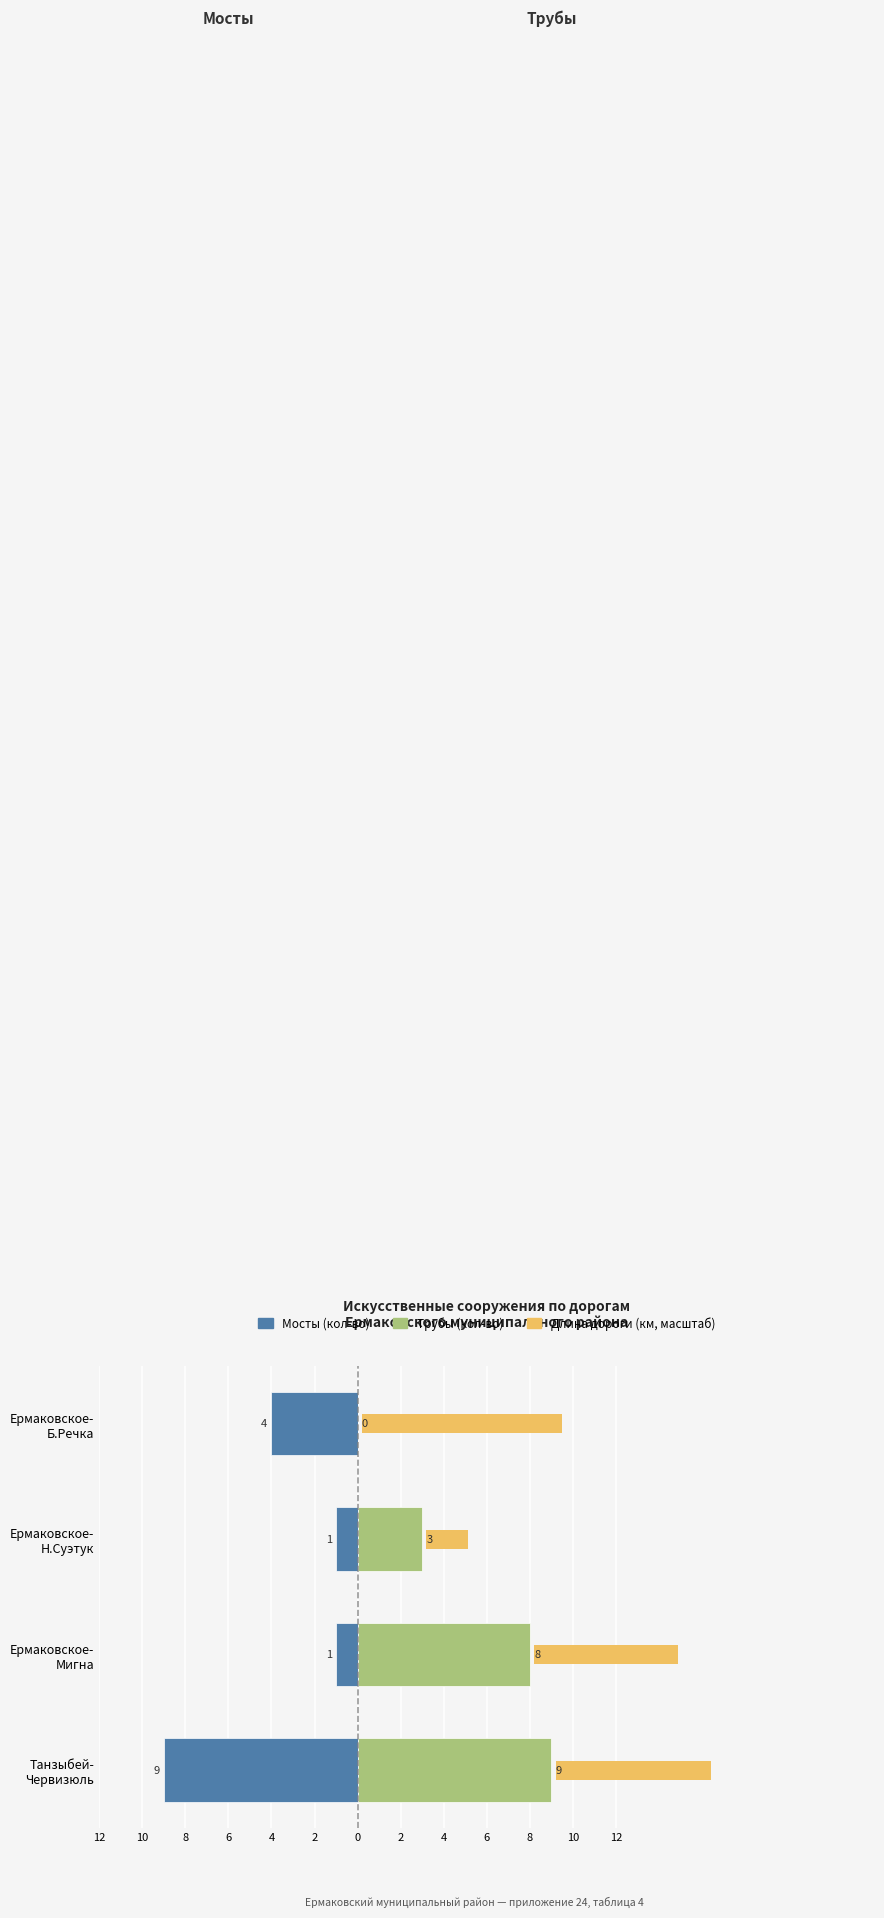

Does the chart contain any negative values?

Yes